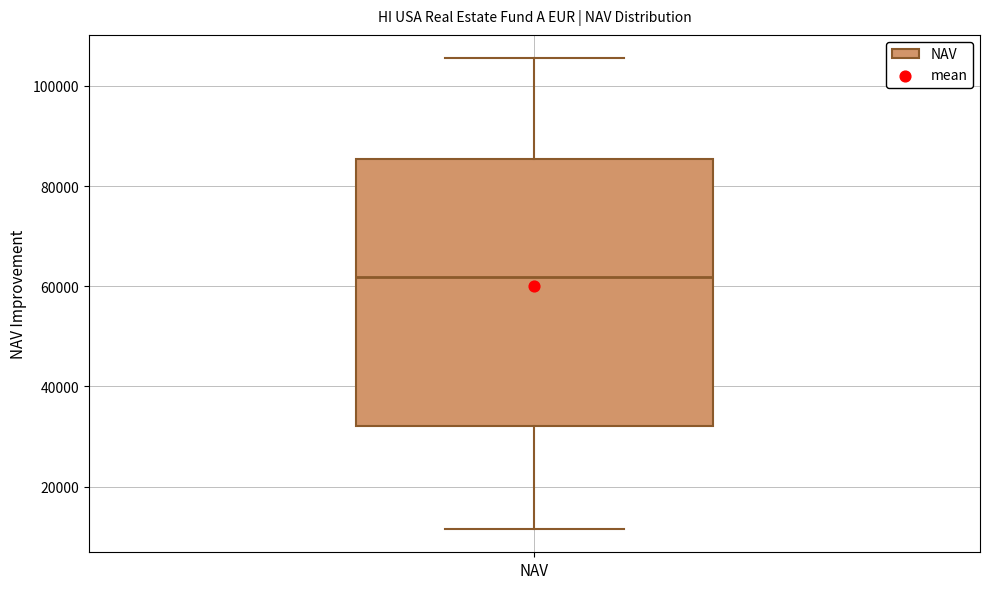

Where does the upper whisker of the box for NAV end on the y-axis? The values are not printed on the chart, so give them approximately, as read against the axis.

106000